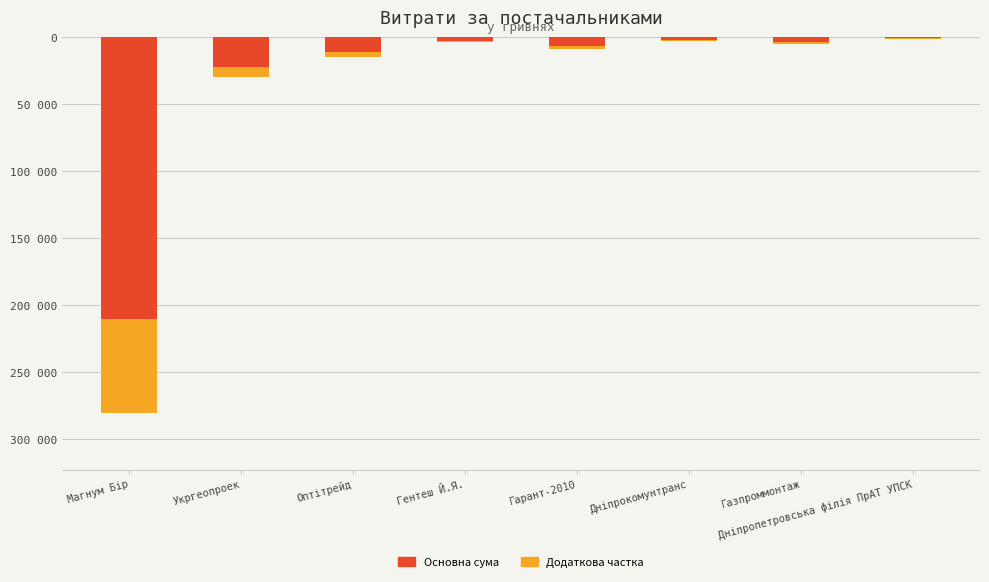

What is the sum of the Додаткова частка values at Укргеопроек and Оптітрейд?

-11171.0